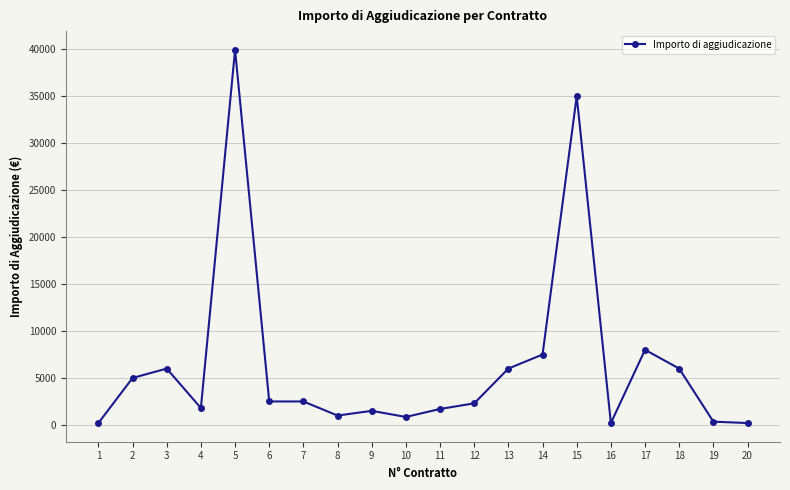

Where is the first local minimum?

4